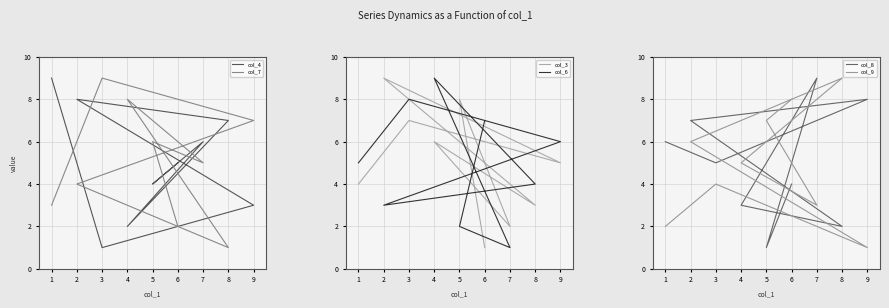

How many intersections are there between col_6 and col_3?

4